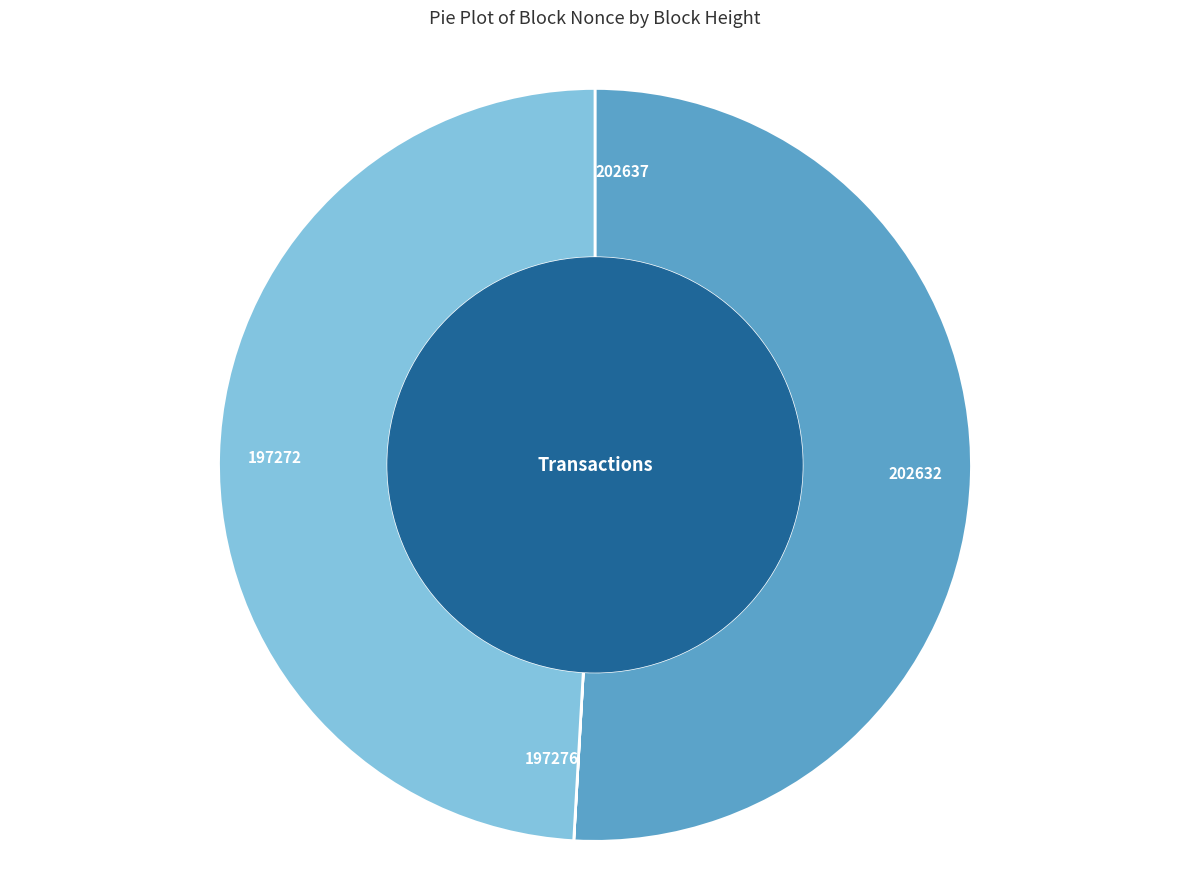

Do 197272 and 202632 together represent more than half of the pie?

Yes